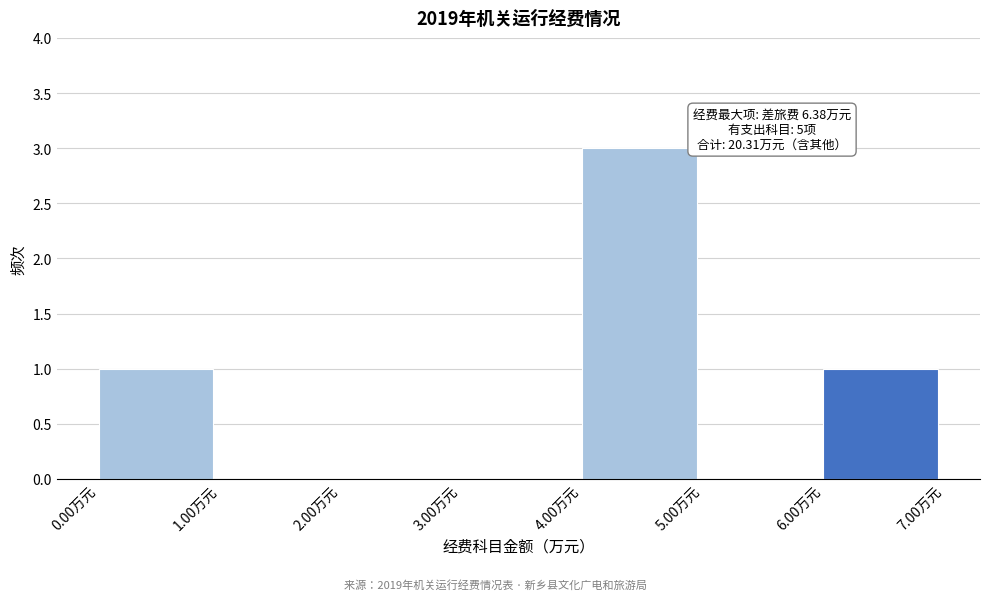

Over which range of the x-axis is the bar tallest?

4 to 5